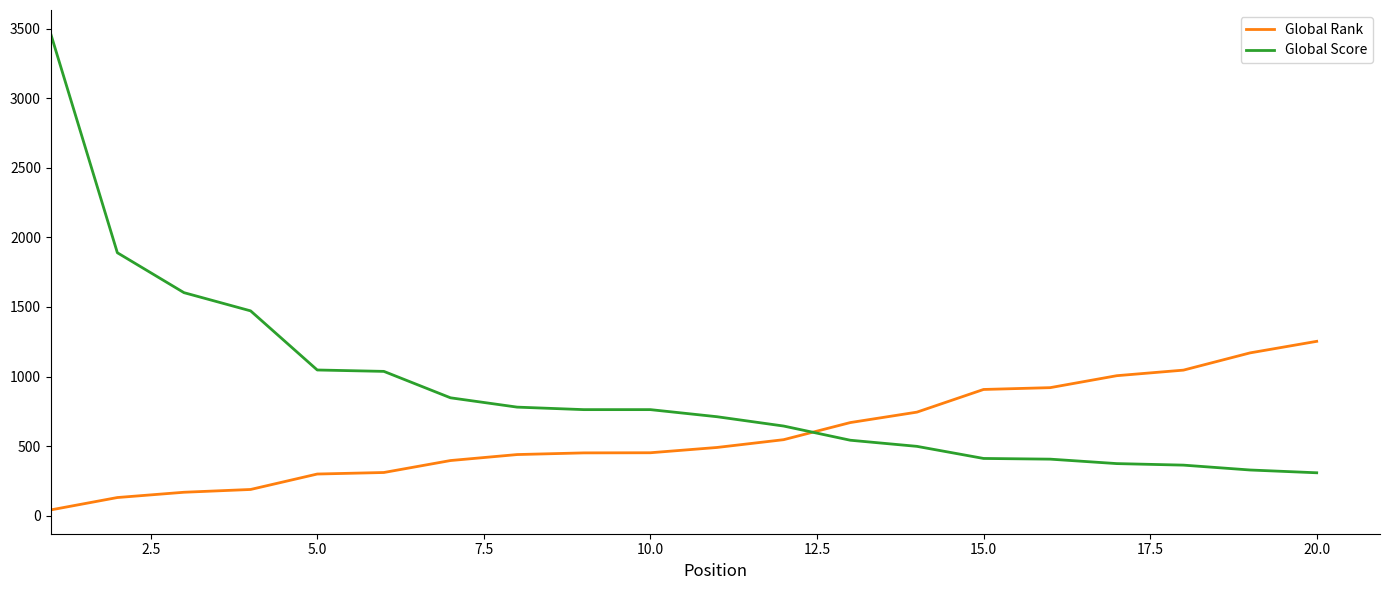

Which series has the largest range (max minus min)?

Global Score